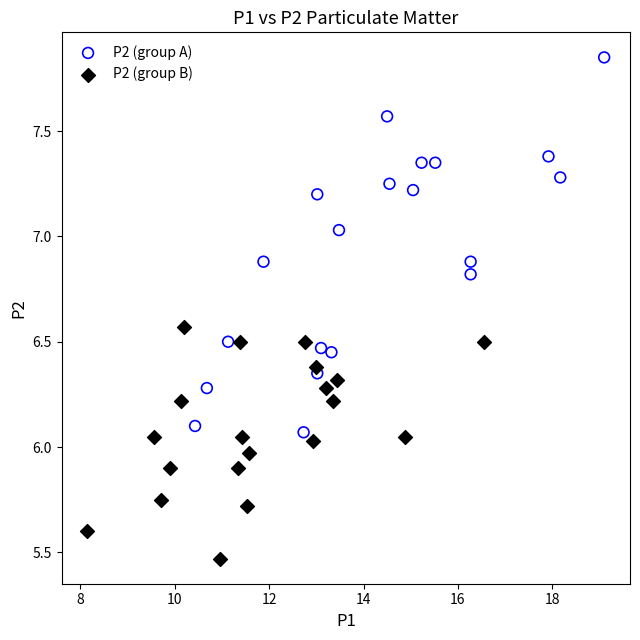

Which series contains the lowest Y value?

P2 (group B)